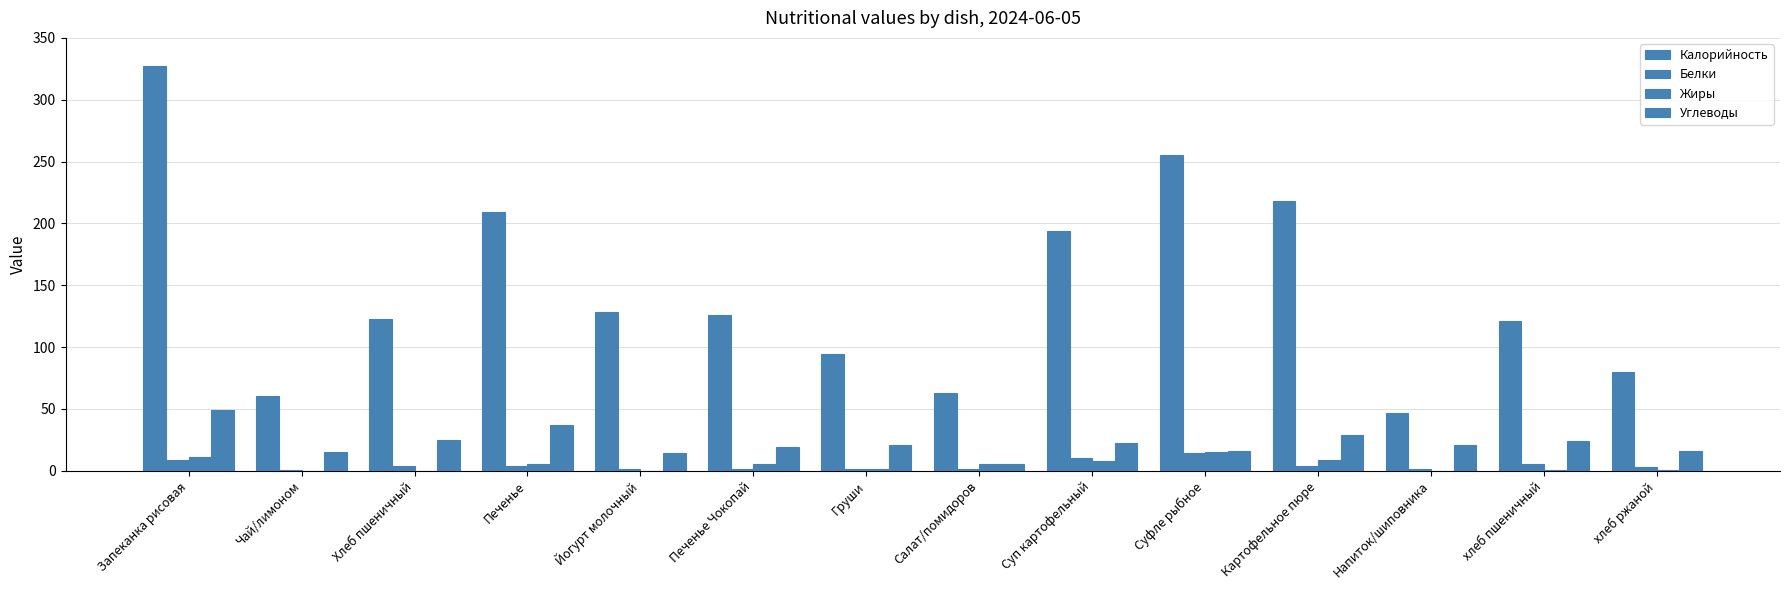

True or false: Калорийность has a value of 209.0 at Печенье.

True